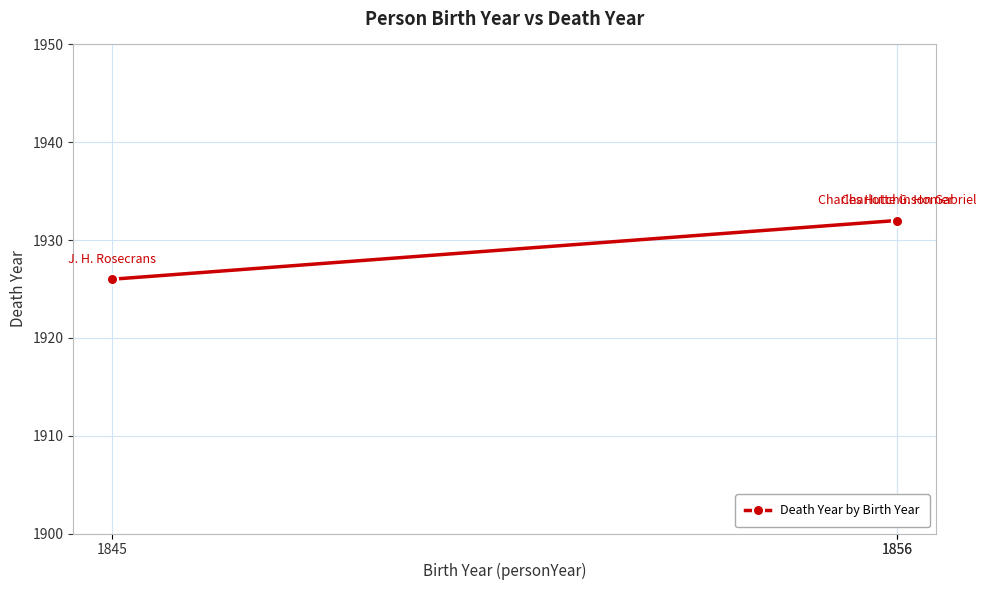

Reading right to left, transcribe all the data shown in this chart.

1856=1932	1856=1932	1845=1926